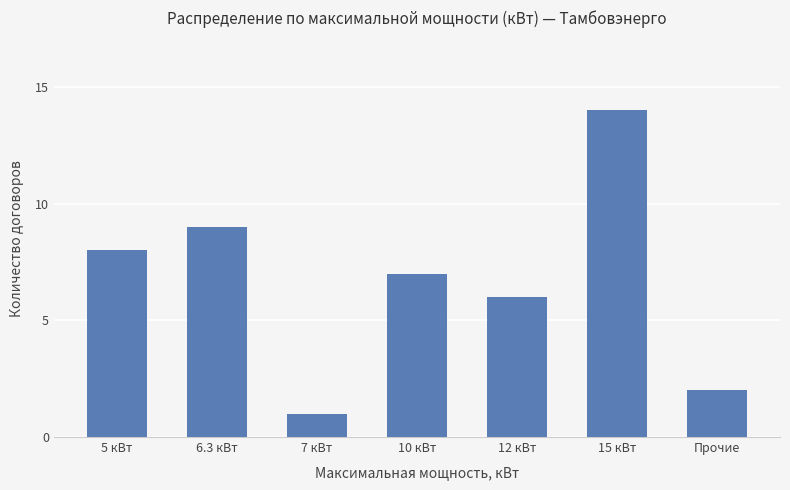

What position from the right is 6.3 кВт?

6